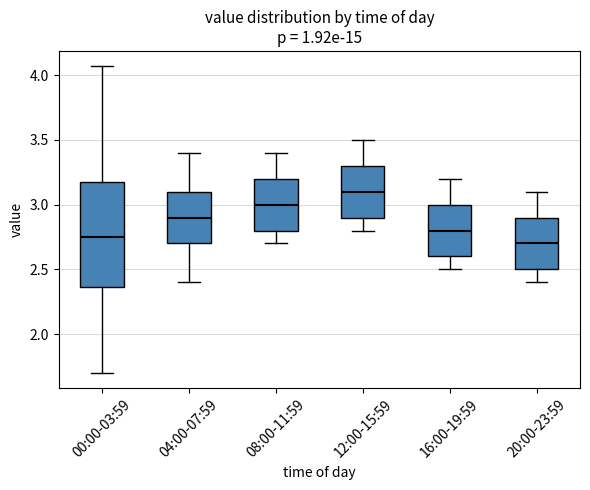

Reading left to right, transcribe this box plot: for each box, give where its median line is, the range the box spans, and where its two whiskers end, as read against the y-axis. The values are not printed on the chart, so give them approximately, as read against the axis.

00:00-03:59: median 2.75, box 2.35 to 3.20, whiskers 1.70 to 4.05
04:00-07:59: median 2.90, box 2.70 to 3.10, whiskers 2.40 to 3.40
08:00-11:59: median 3.00, box 2.80 to 3.20, whiskers 2.70 to 3.40
12:00-15:59: median 3.10, box 2.90 to 3.30, whiskers 2.80 to 3.50
16:00-19:59: median 2.80, box 2.60 to 3.00, whiskers 2.50 to 3.20
20:00-23:59: median 2.70, box 2.50 to 2.90, whiskers 2.40 to 3.10